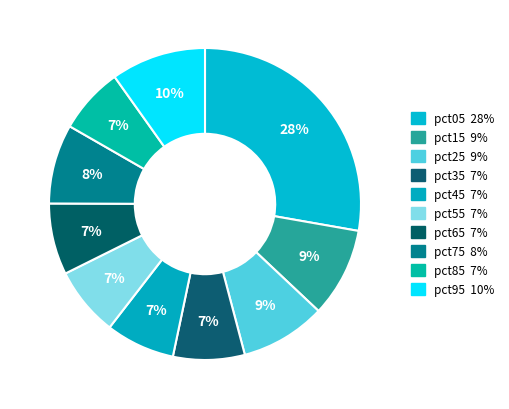

What percentage is the pct85 slice, to the nearest percent?

7%